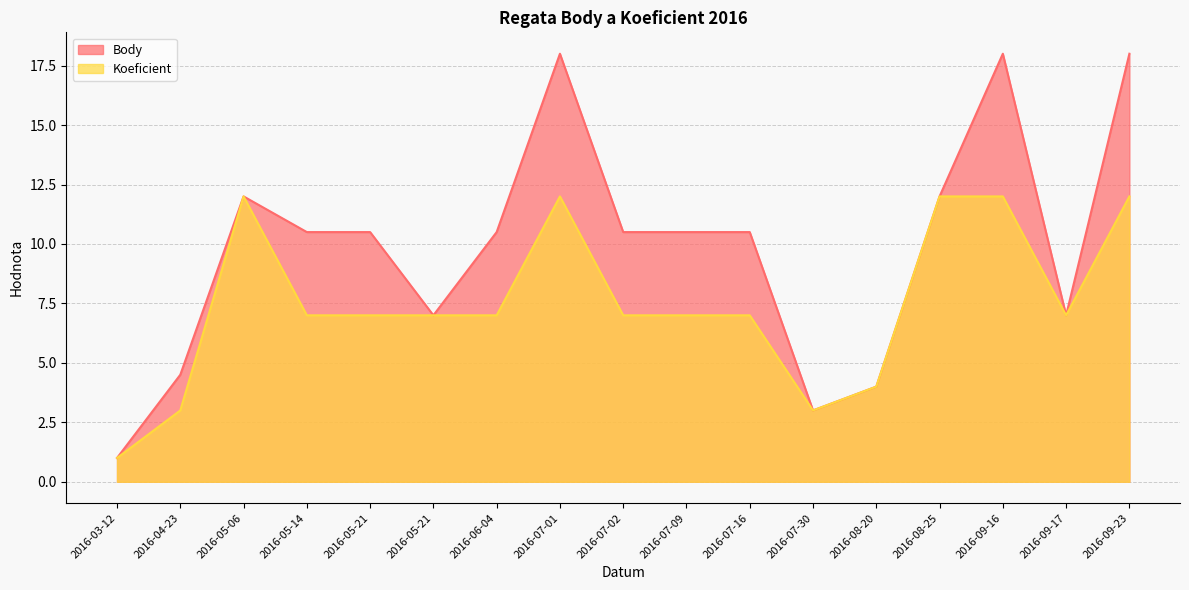

Reading left to right, transcribe all the data shown in this chart.

Body: 2016-03-12=1.0	2016-04-23=4.5	2016-05-06=12.0	2016-05-14=10.5	2016-05-21=10.5	2016-05-21=7.0	2016-06-04=10.5	2016-07-01=18.0	2016-07-02=10.5	2016-07-09=10.5	2016-07-16=10.5	2016-07-30=3.0	2016-08-20=4.0	2016-08-25=12.0	2016-09-16=18.0	2016-09-17=7.0	2016-09-23=18.0
Koeficient: 2016-03-12=1.0	2016-04-23=3.0	2016-05-06=12.0	2016-05-14=7.0	2016-05-21=7.0	2016-05-21=7.0	2016-06-04=7.0	2016-07-01=12.0	2016-07-02=7.0	2016-07-09=7.0	2016-07-16=7.0	2016-07-30=3.0	2016-08-20=4.0	2016-08-25=12.0	2016-09-16=12.0	2016-09-17=7.0	2016-09-23=12.0